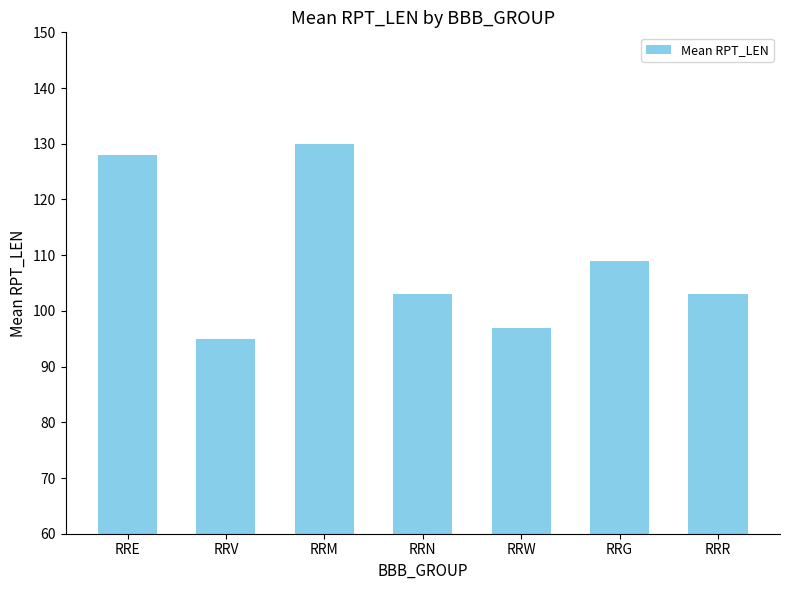

Reading right to left, extract all data points from this chart.

103	109	97	103	130	95	128